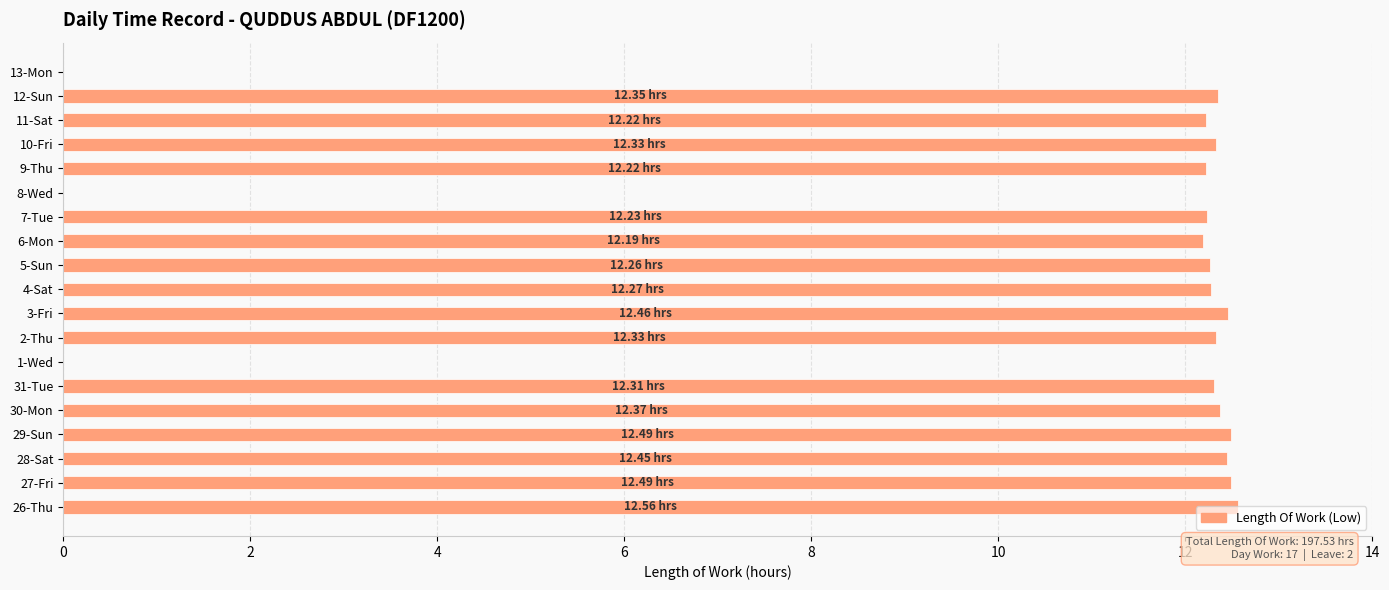

Approximately how many times larger is the value at 28-Sat compared to 11-Sat?

1.0